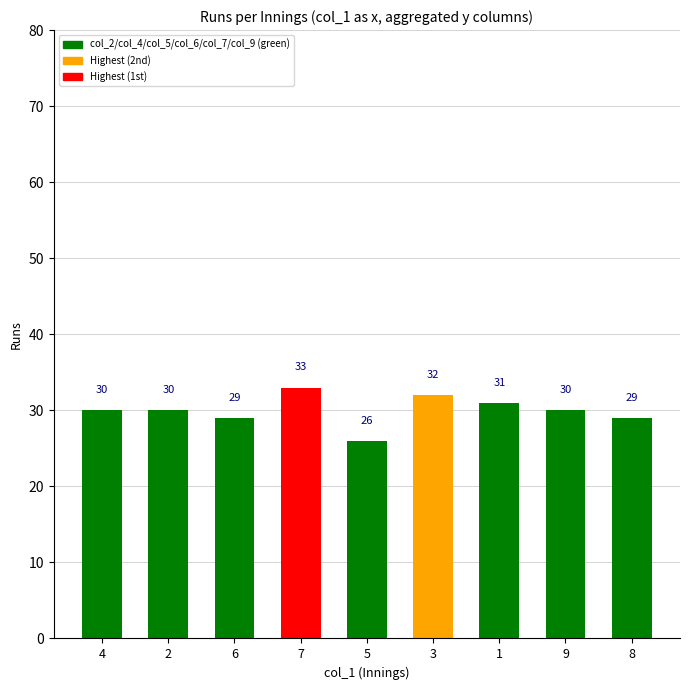

What is the difference between the maximum and minimum values?

7